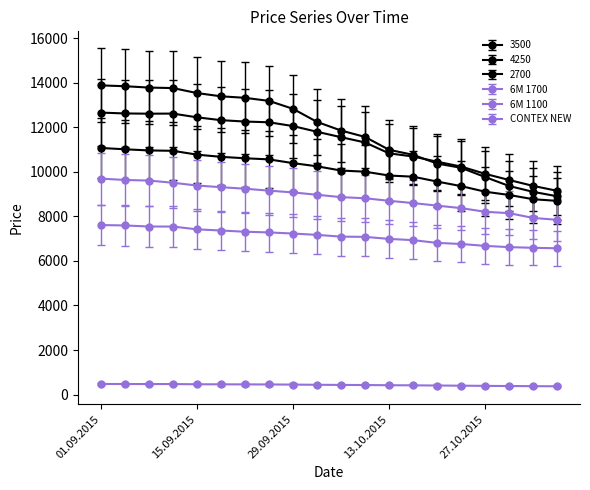

True or false: 2700 has more than 1 interior local peaks.

False